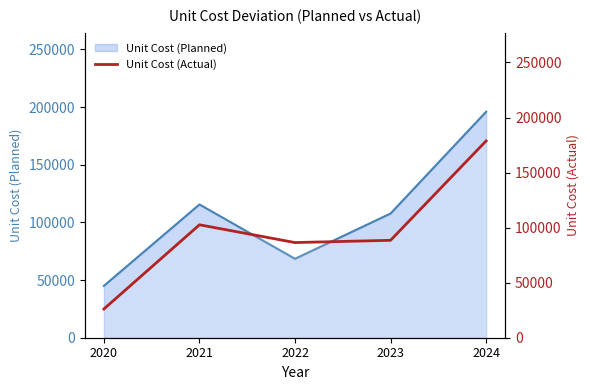

What is the minimum value shown in the chart?

26077.0